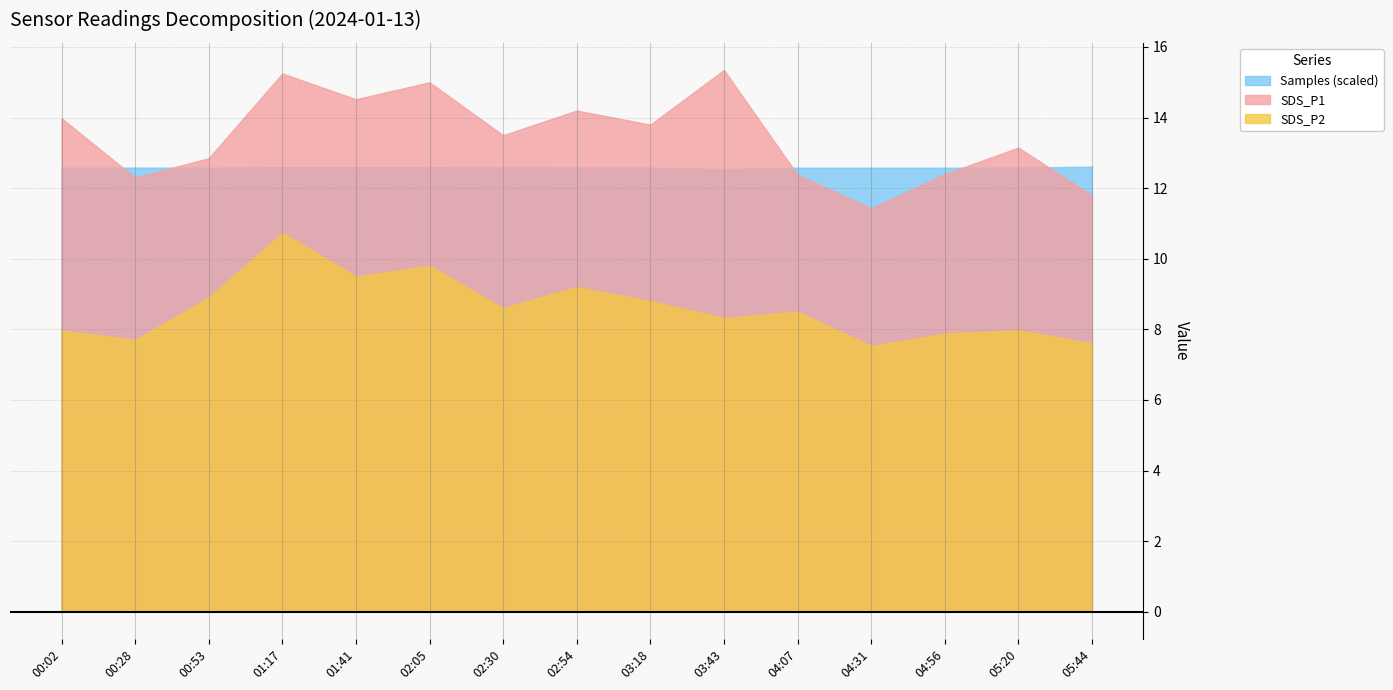

What is the smallest value displayed?

7.5